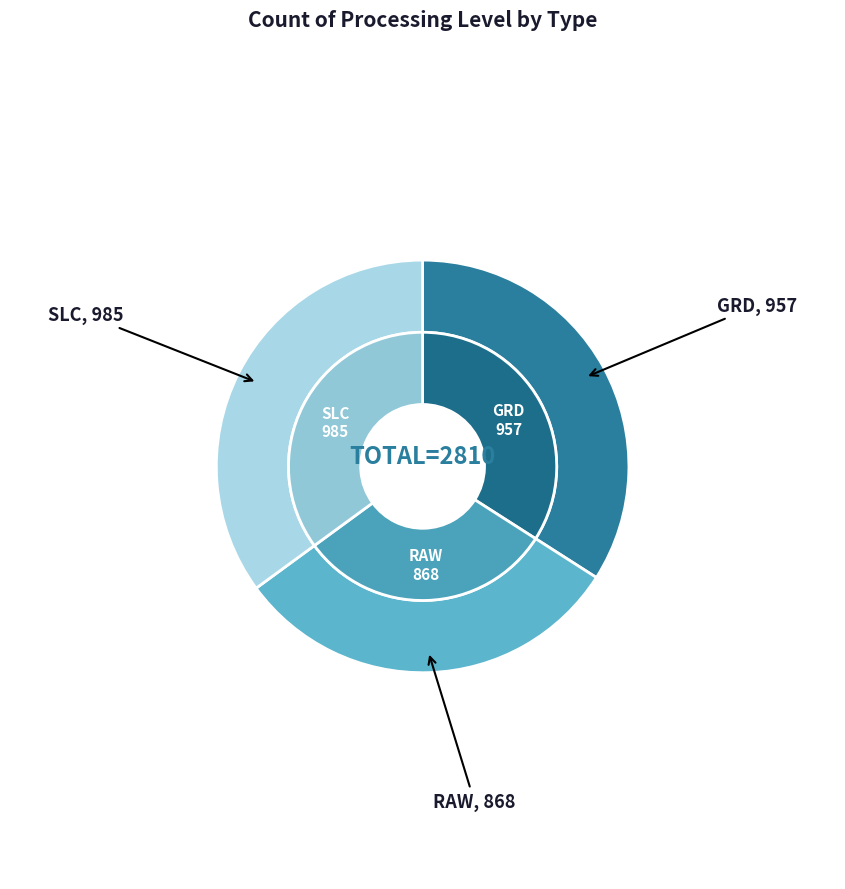

The RAW slice represents 31% of the pie. True or false?

True